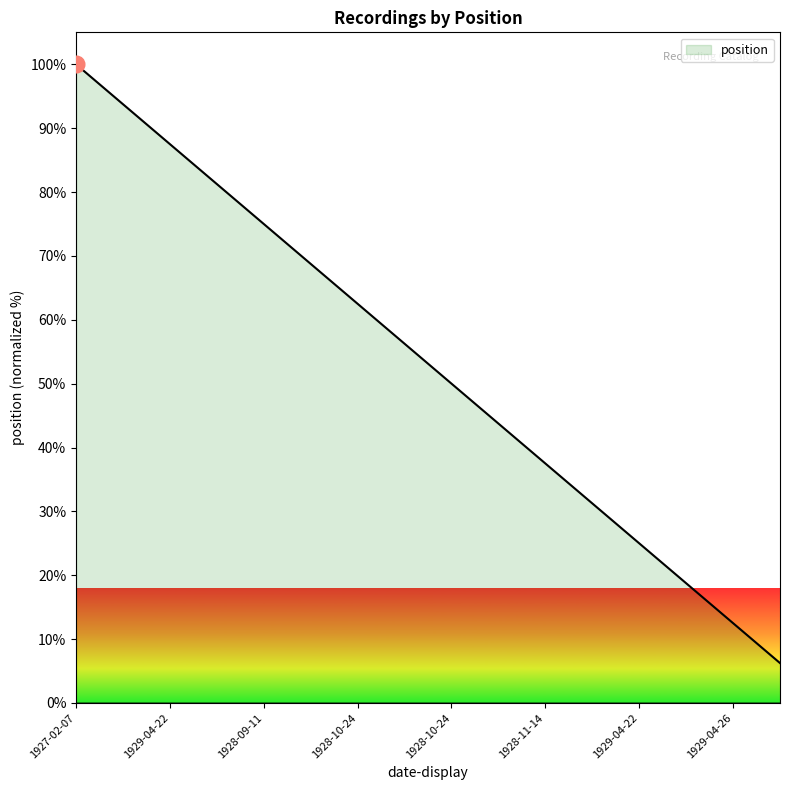

What is the maximum value shown in the chart?

100.0